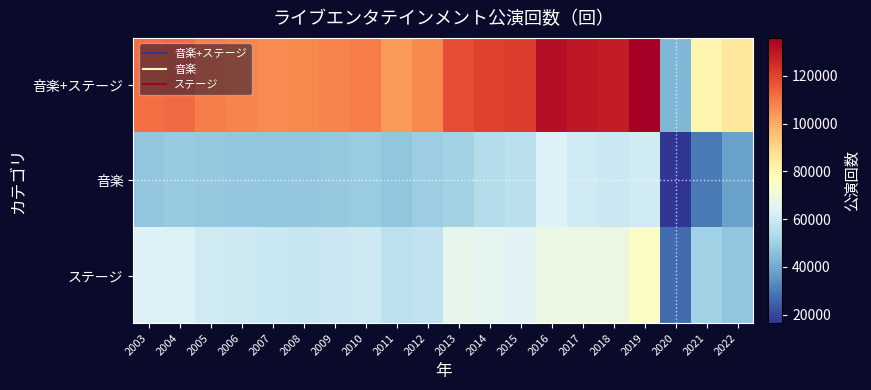

How many categories are shown in the chart?

20